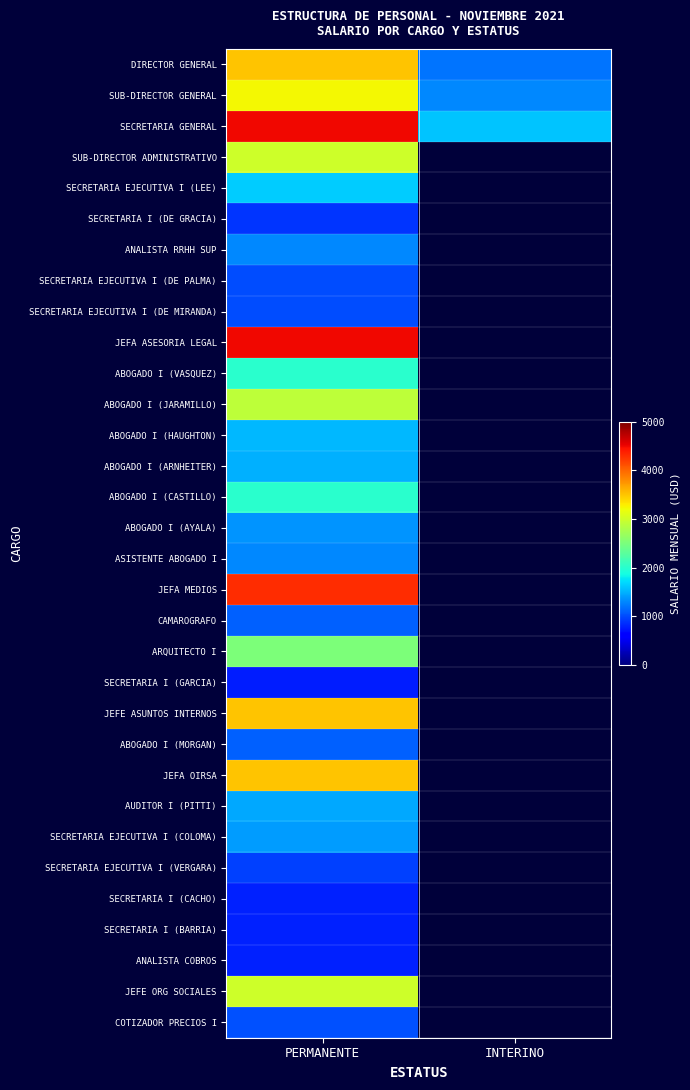

Which series changed the most between PERMANENTE and INTERINO?

SECRETARIA GENERAL